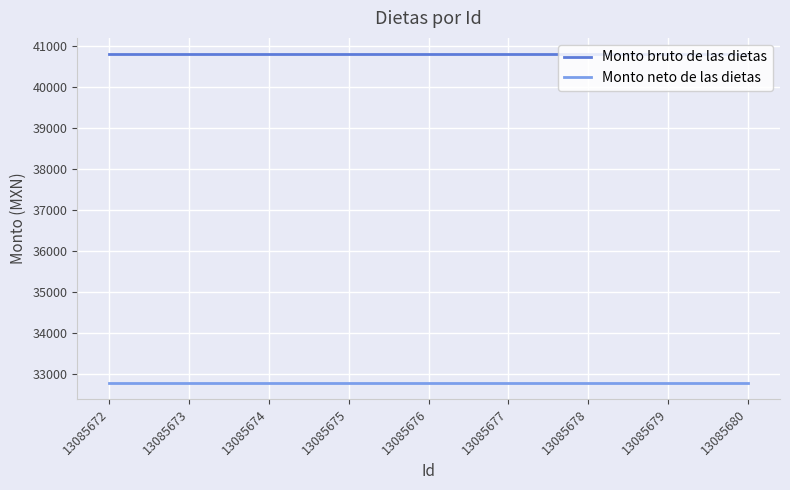

At 13085677, list the series in order from largest to smallest.

Monto bruto de las dietas, Monto neto de las dietas